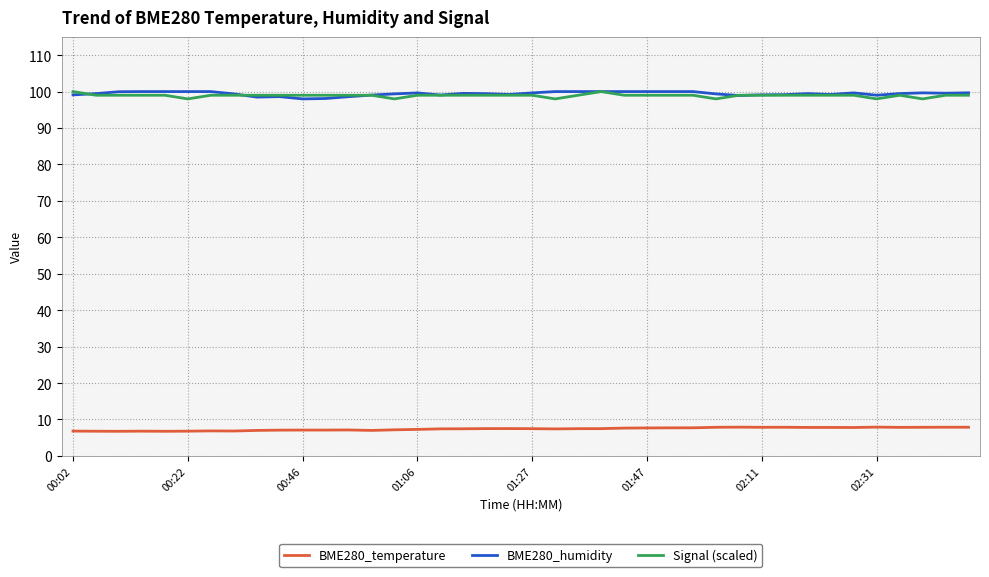

Does the chart display data point markers on the line(s)?

No